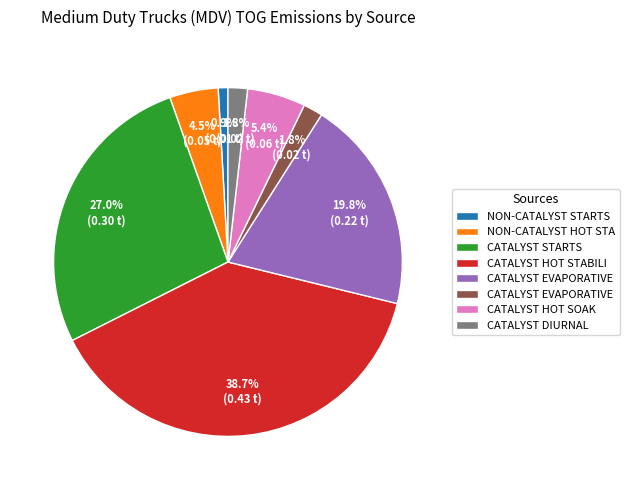

Is there any slice that represents more than half of the pie?

No